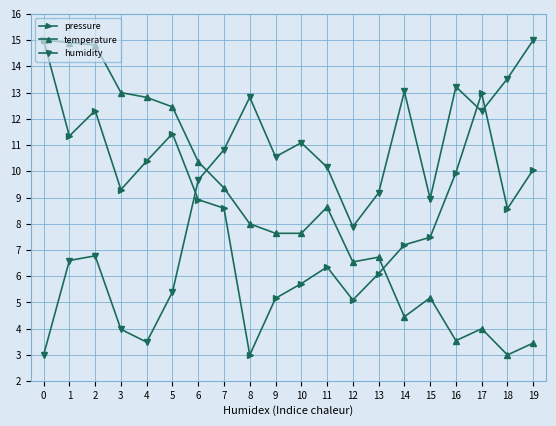

List the series in order of their overall mean, highest first.

humidity, pressure, temperature